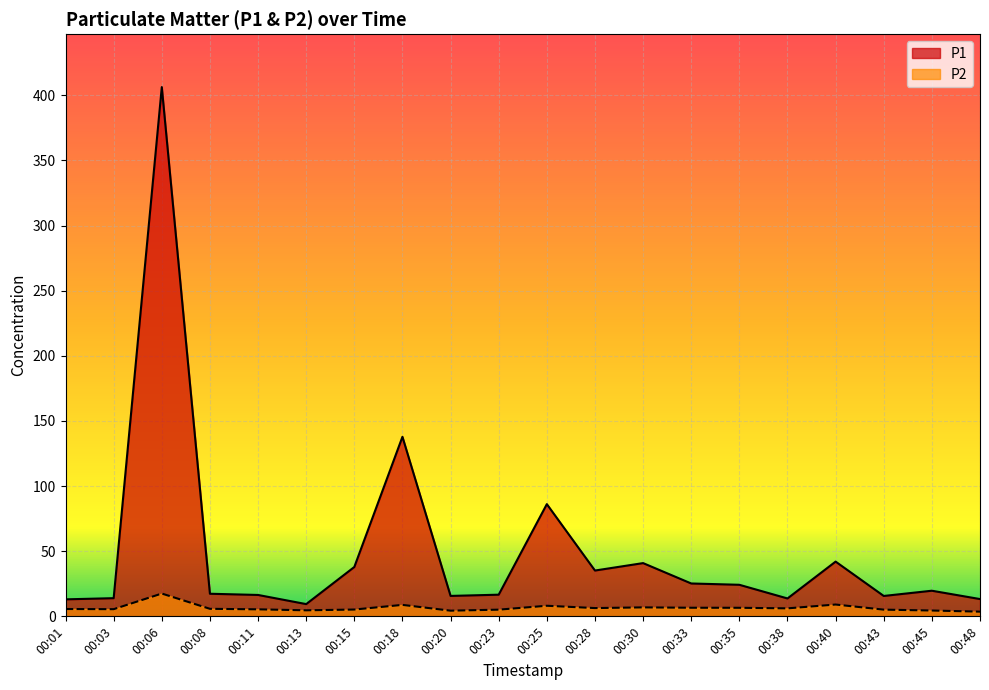

True or false: P2 and P1 cross at least once.

False